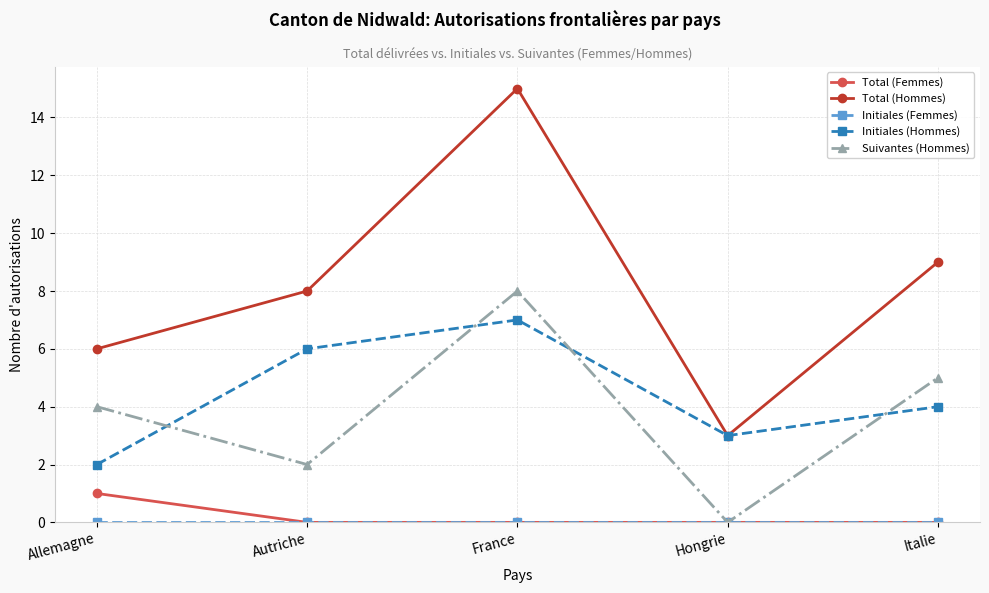

At how many categories does at least one series exceed 11?

1